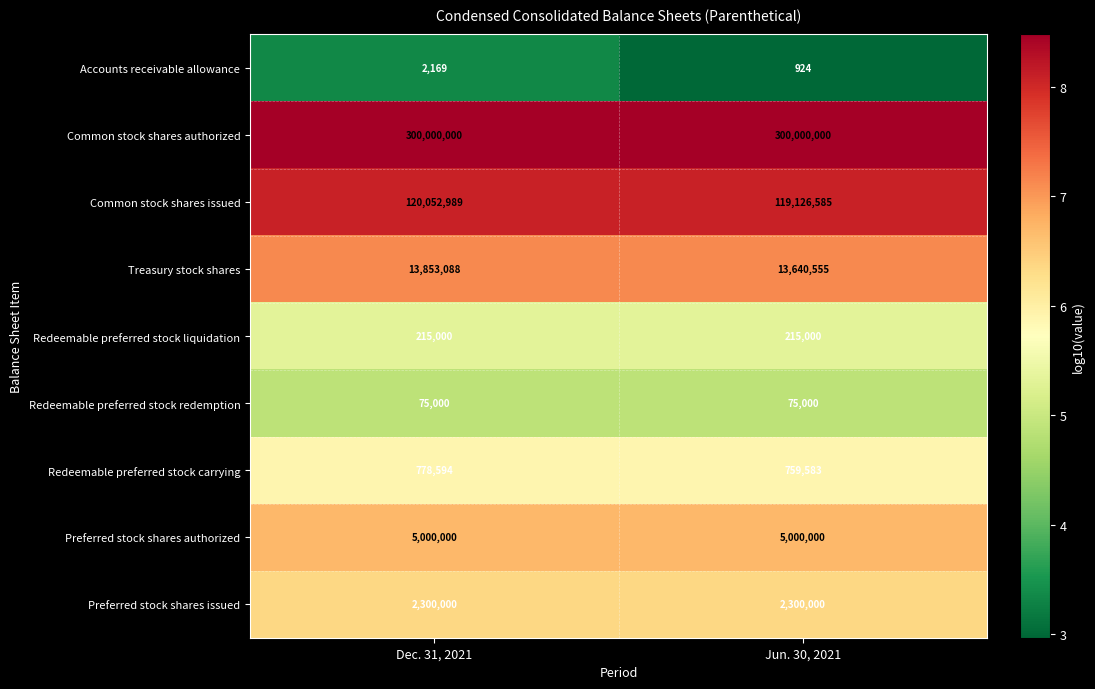

At which label is Accounts receivable allowance closest to 1546?

Jun. 30, 2021